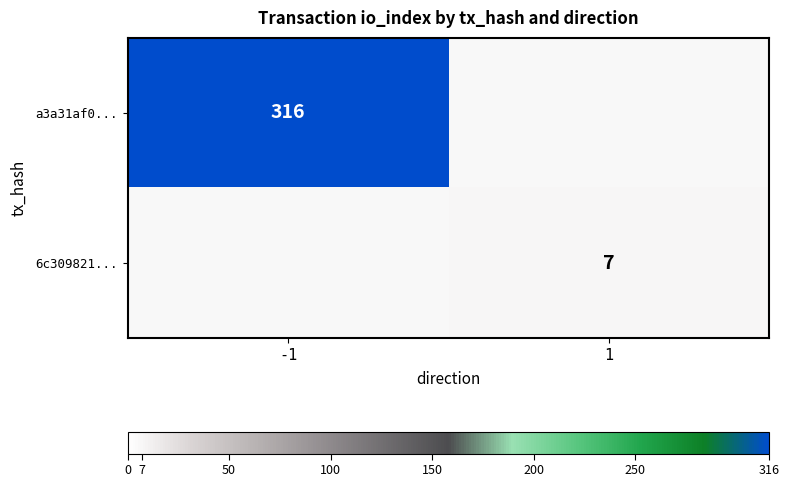

Is it true that a3a31af0... equals 155 at -1?

False